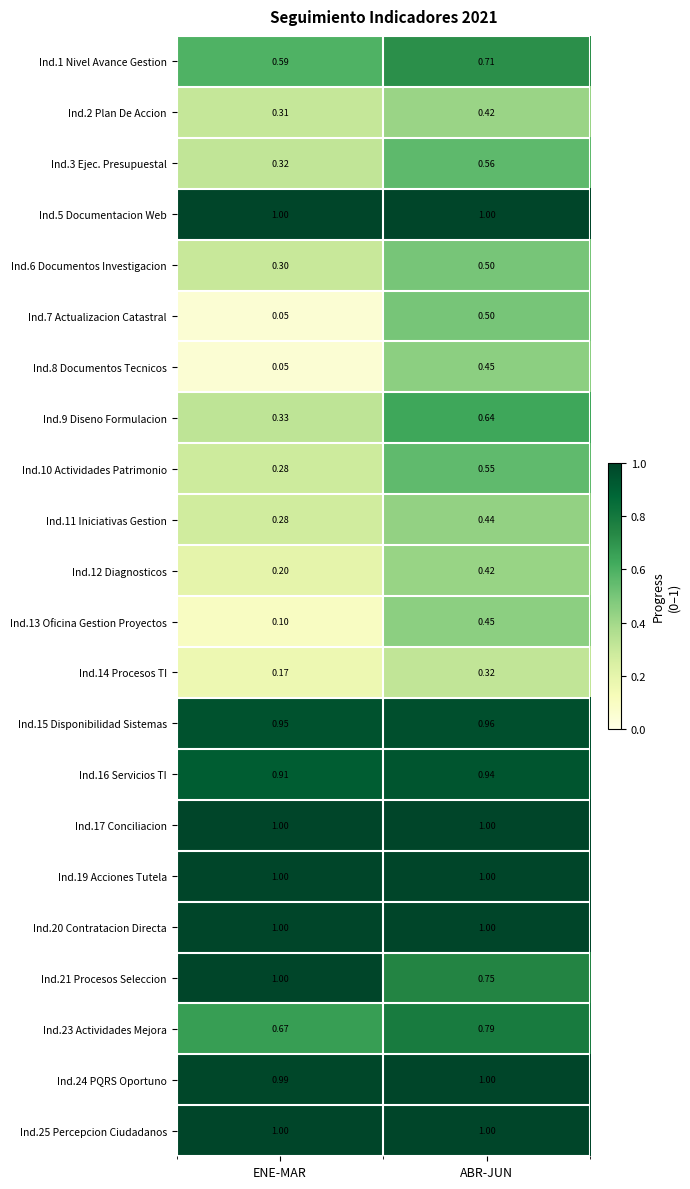

List the labels in order of Ind.16 Servicios TI value, smallest first.

ENE-MAR, ABR-JUN